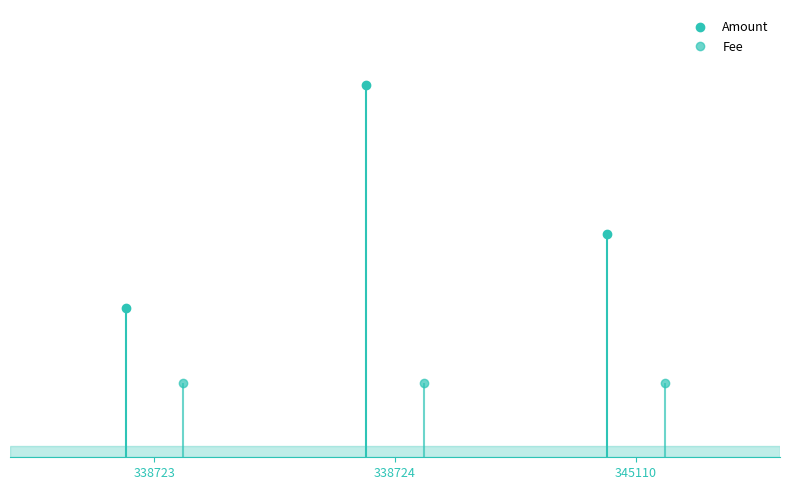

Reading left to right, extract all data points from this chart.

Amount: 338723=2.0	338724=5.0	345110=3.0
Fee: 338723=1.0	338724=1.0	345110=1.0